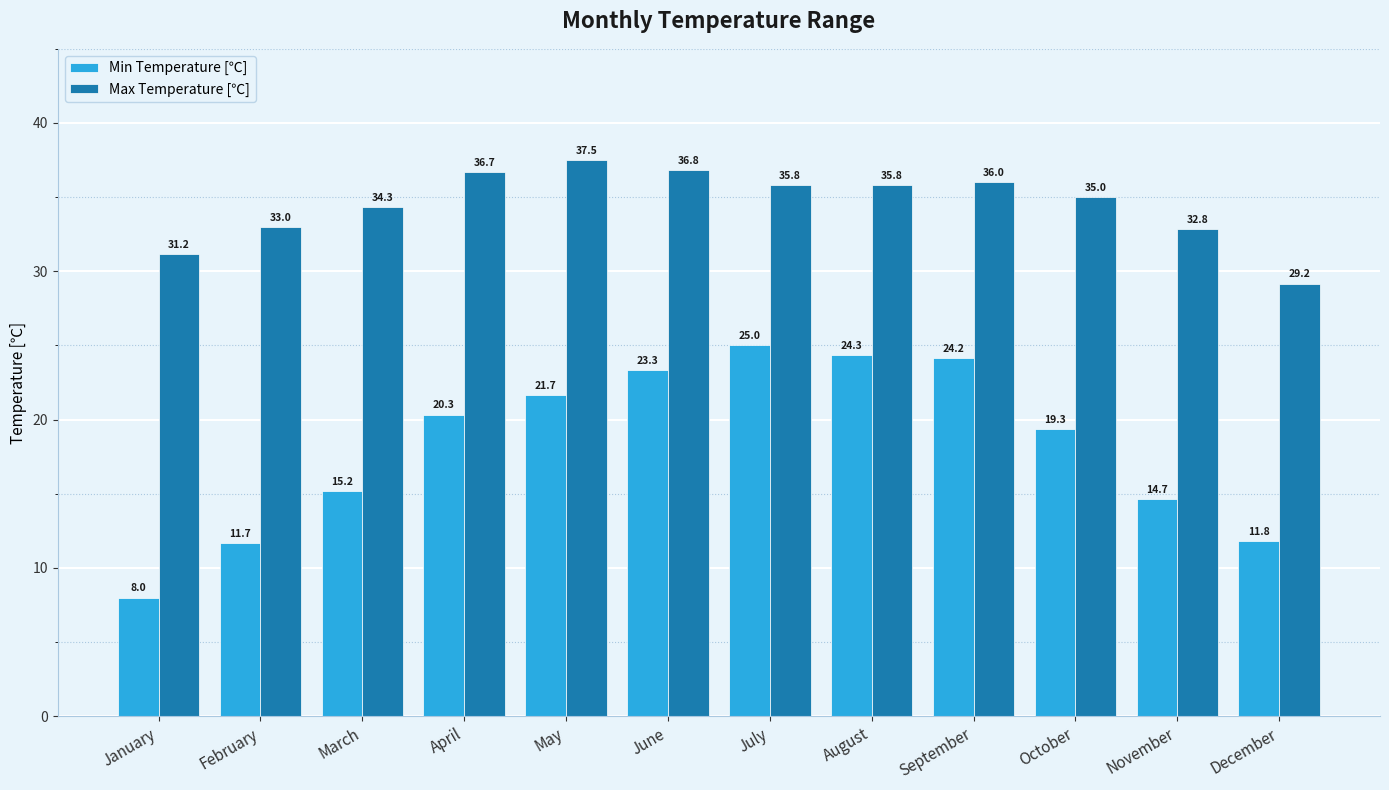

What is the sum of the Min Temperature [℃] values at March and December?

27.0